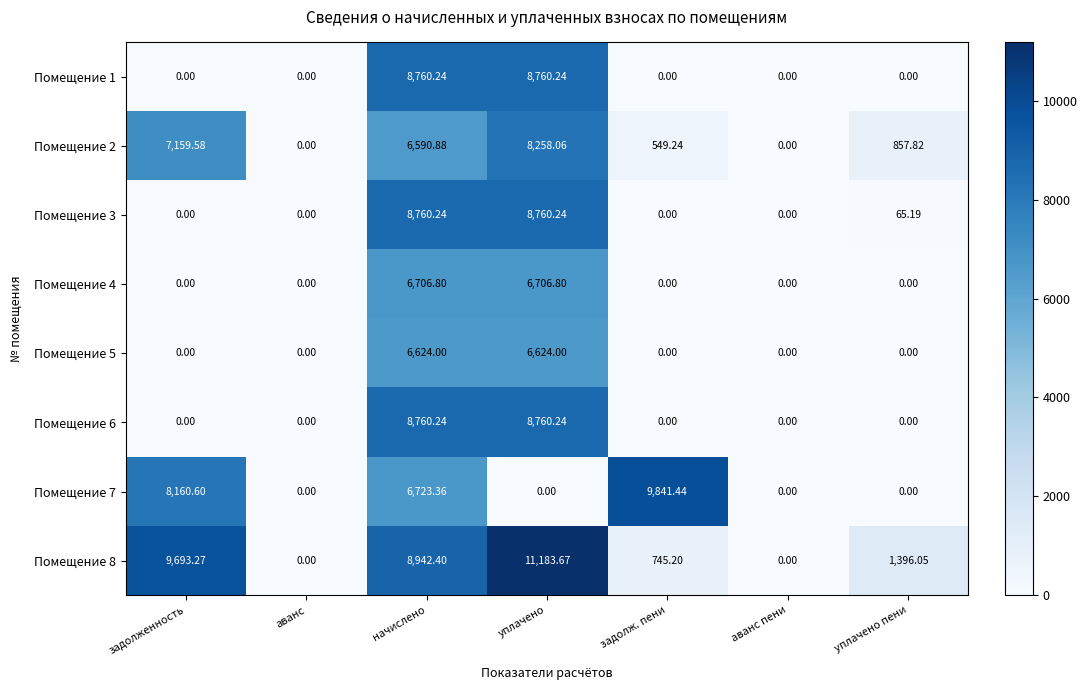

At which category is the sum across all series the highest?

начислено